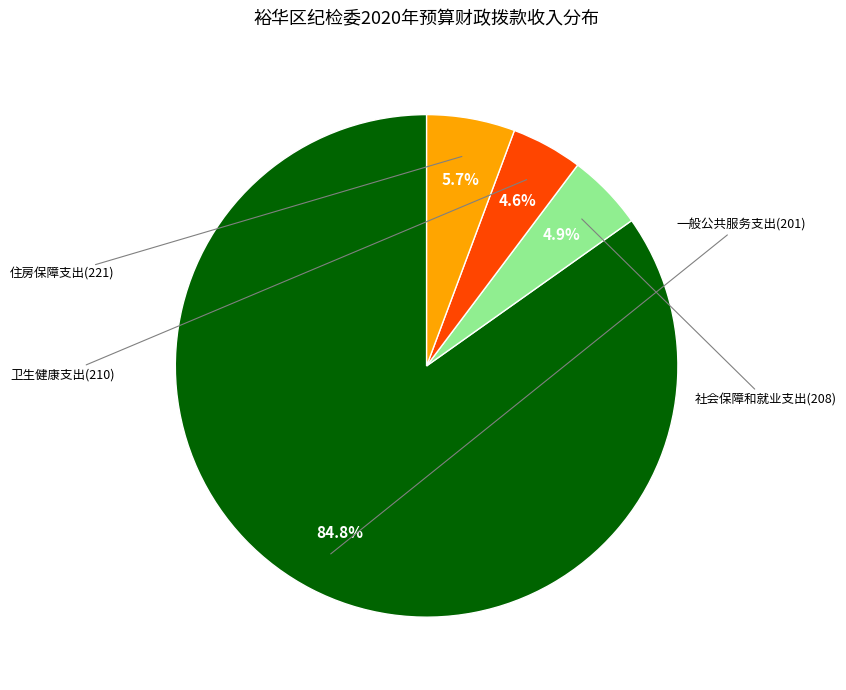

Is there any slice that represents more than half of the pie?

Yes